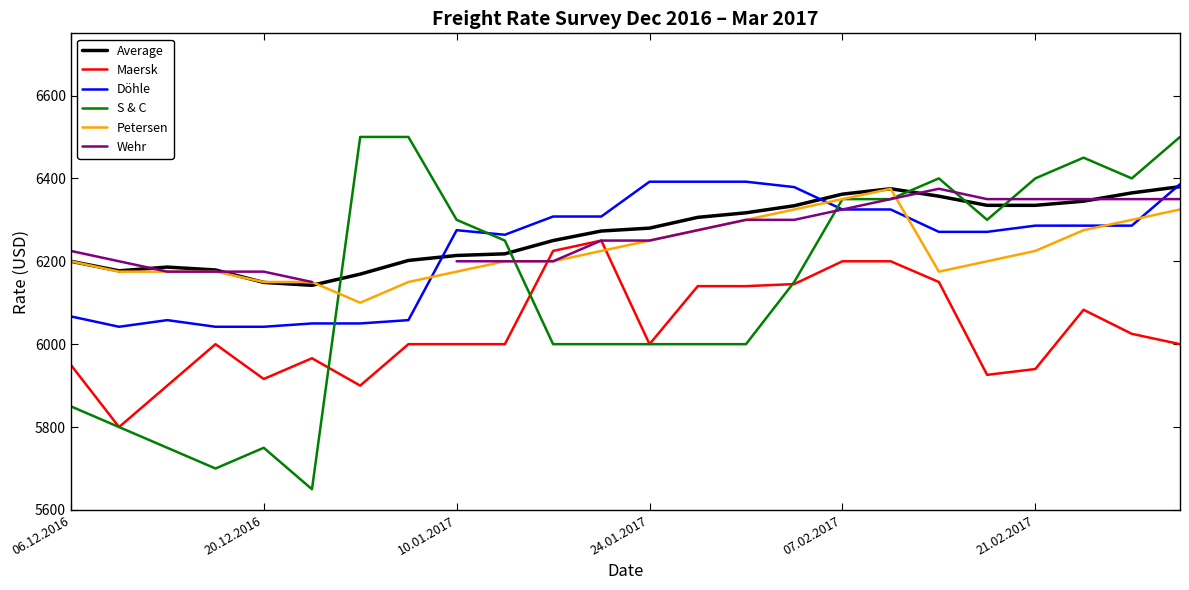

What position from the left is 13?

14